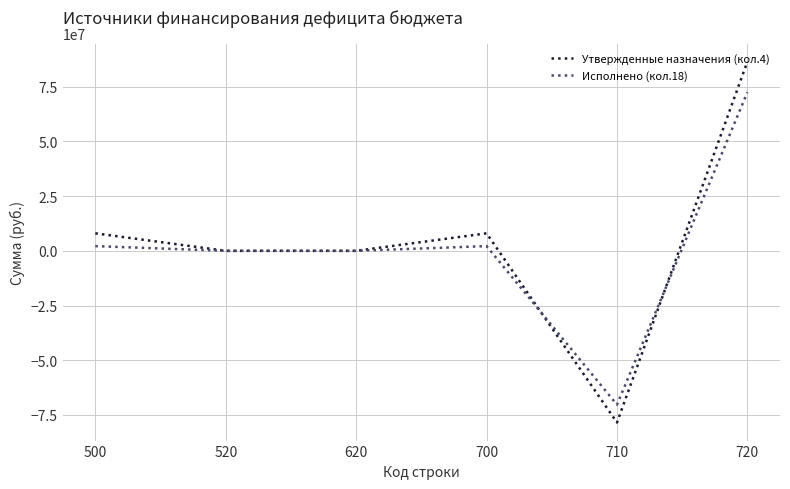

Which series has the largest total across all categories?

Утвержденные назначения (кол.4)